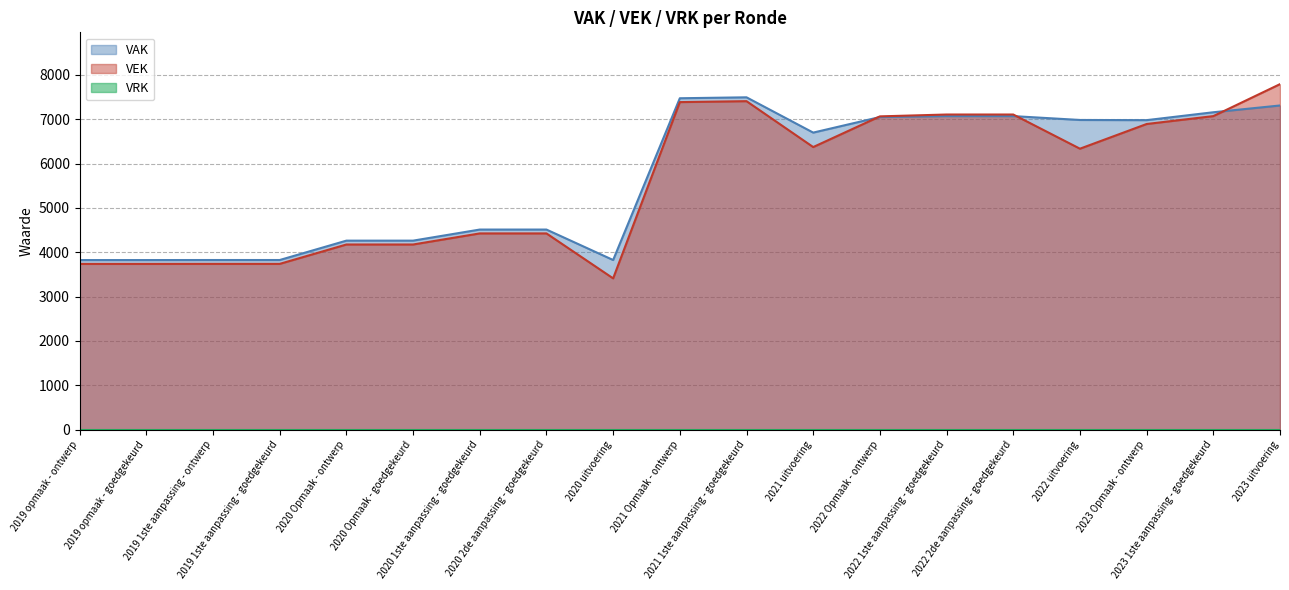

What is the difference between the highest and lowest values at 2022 Opmaak - ontwerp?

7065